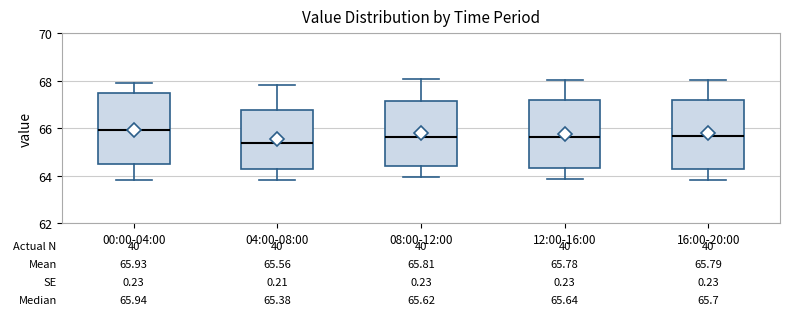

Which box's median line is the highest?

00:00-04:00